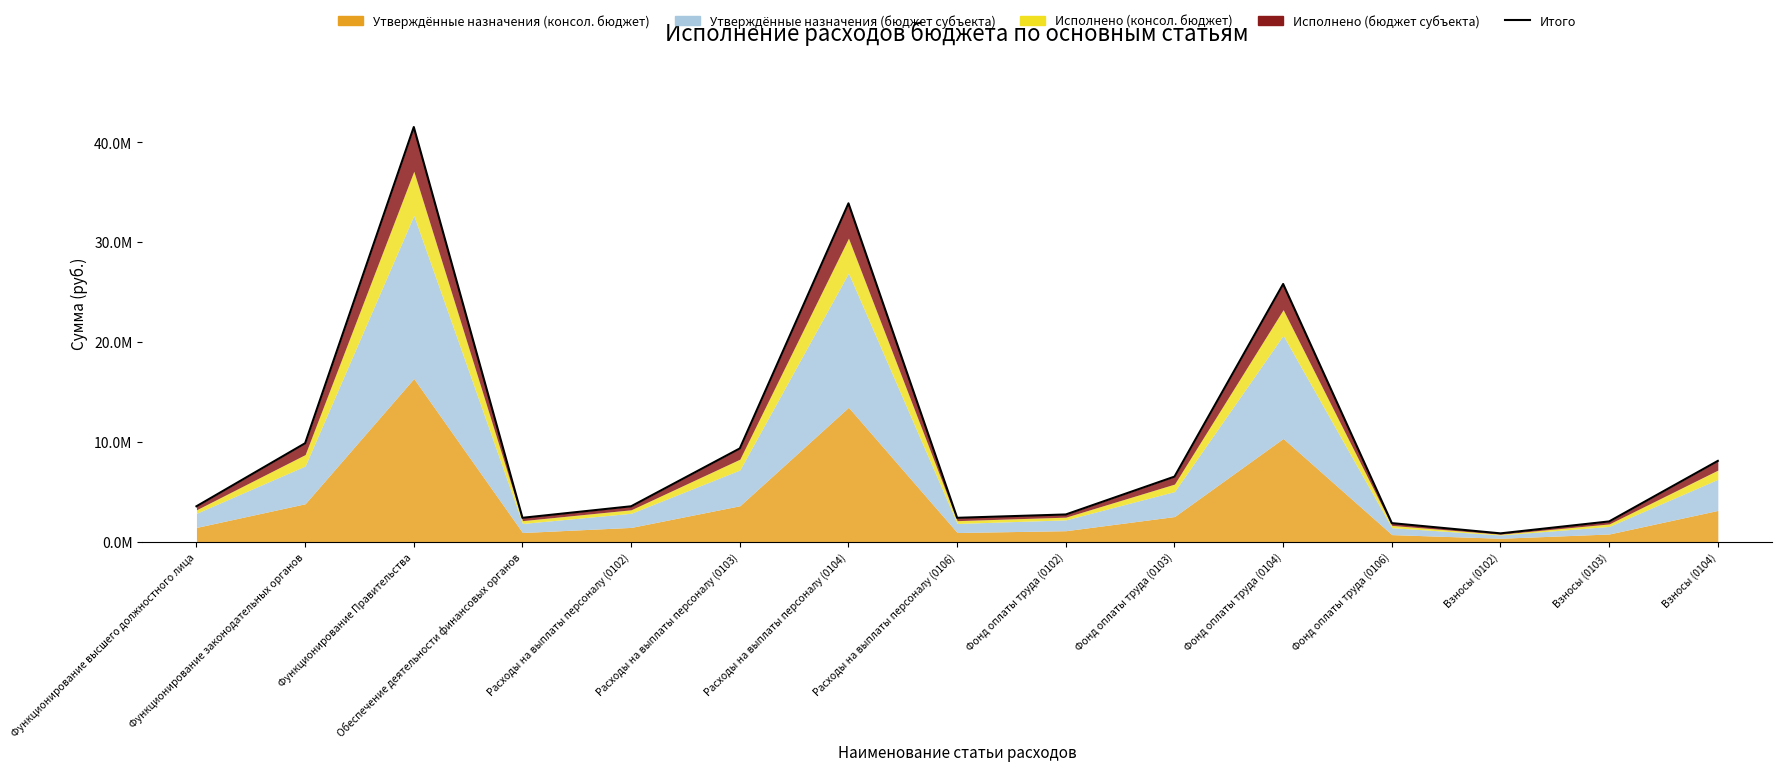

What is the label of the 11th point from the left?

Фонд оплаты труда (0104)